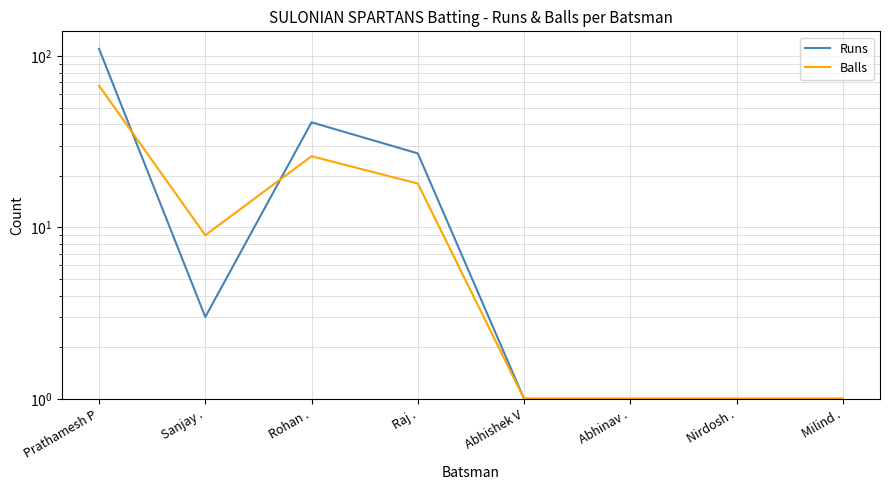

What is the difference between the Runs values at Sanjay . and Rohan .?

38